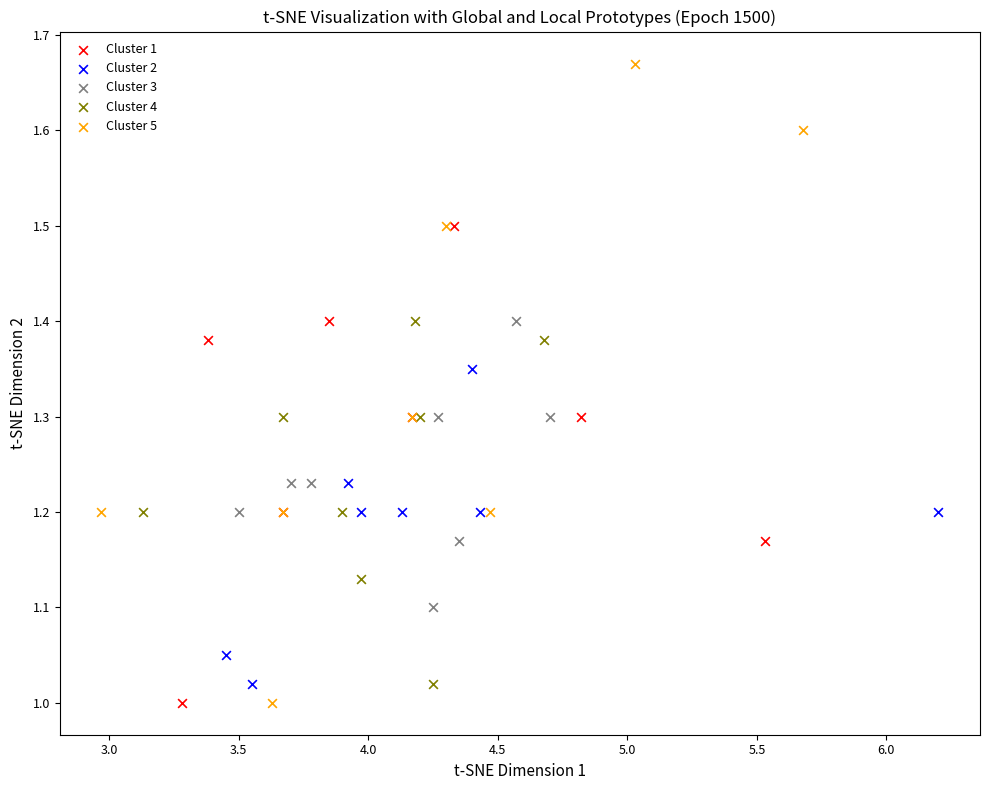

Which series contains the highest Y value?

Cluster 5